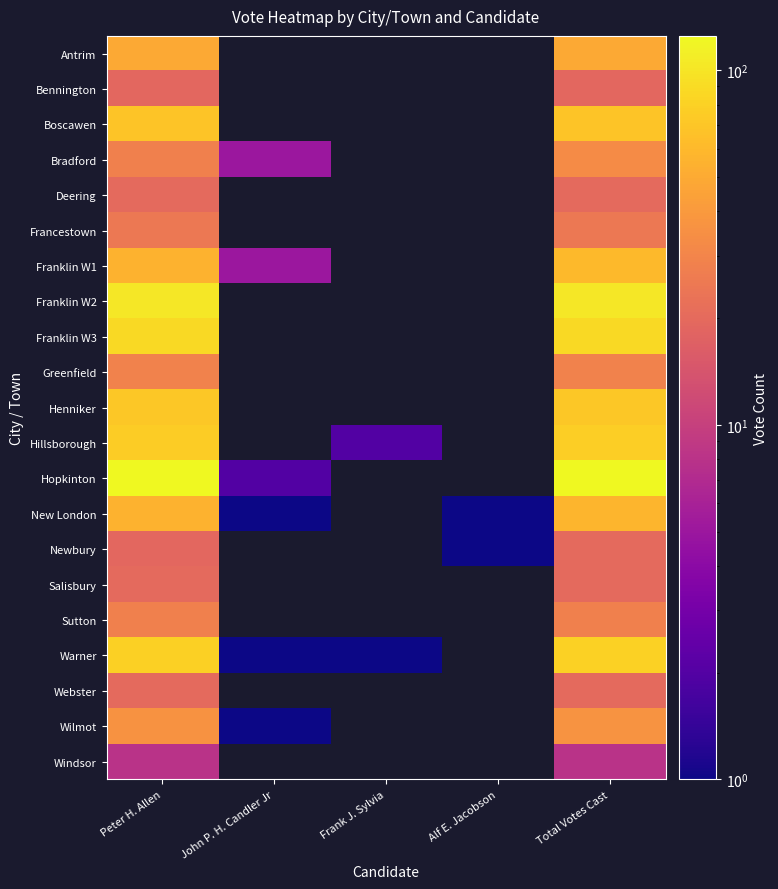

At which category is the sum across all series the highest?

Total Votes Cast